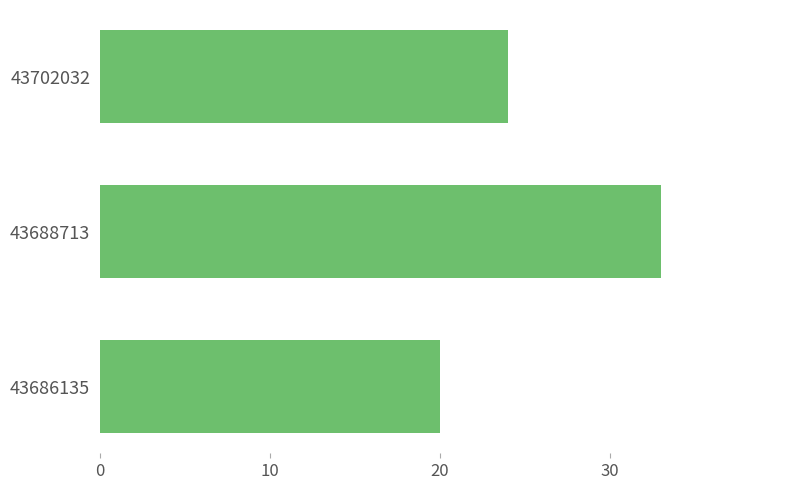

What is the approximate value at 43686135?

20